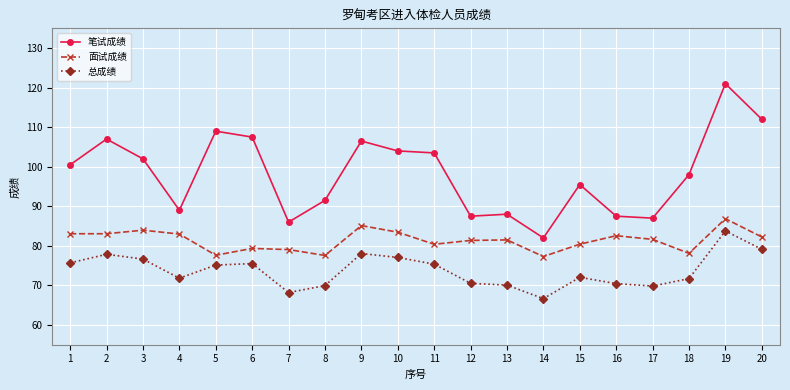

True or false: 笔试成绩 and 面试成绩 intersect in this chart.

False